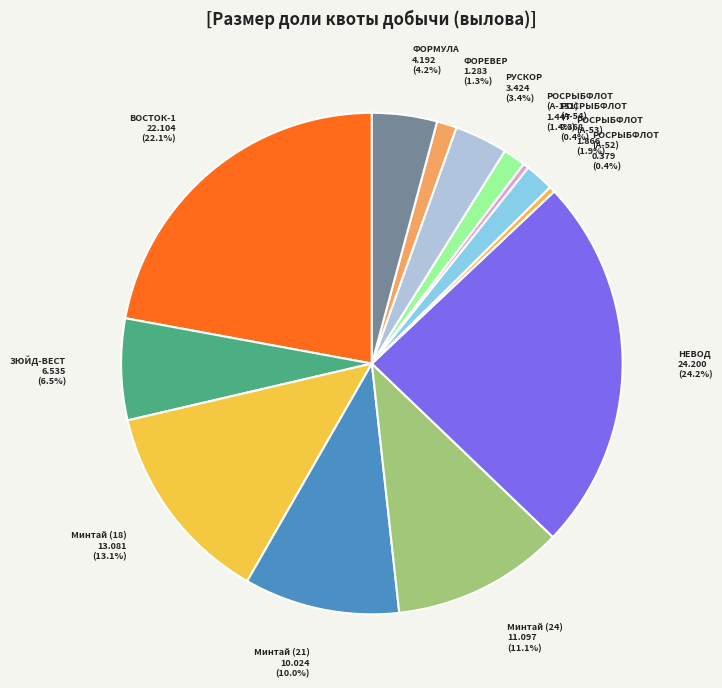

What is the largest slice in the pie chart?

НЕВОД